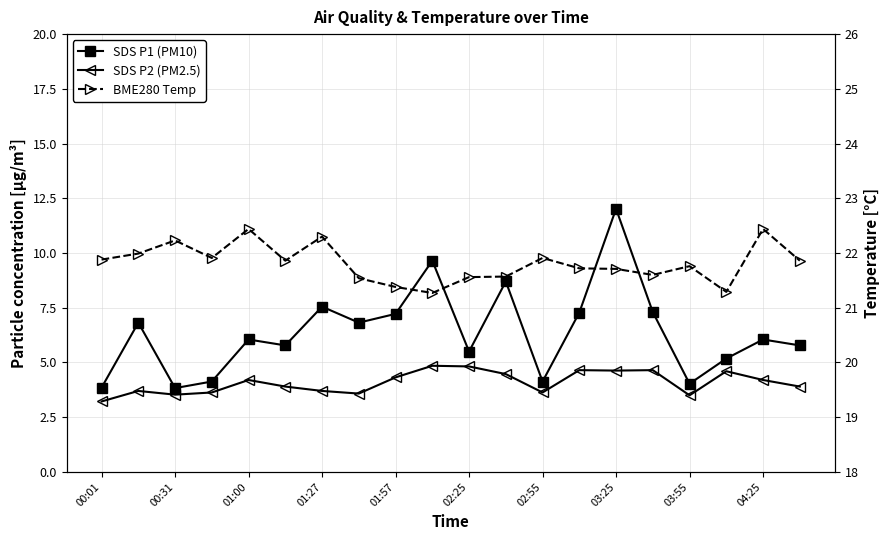

The SDS P1 (PM10) series shows 7.3 at 13. True or false?

True